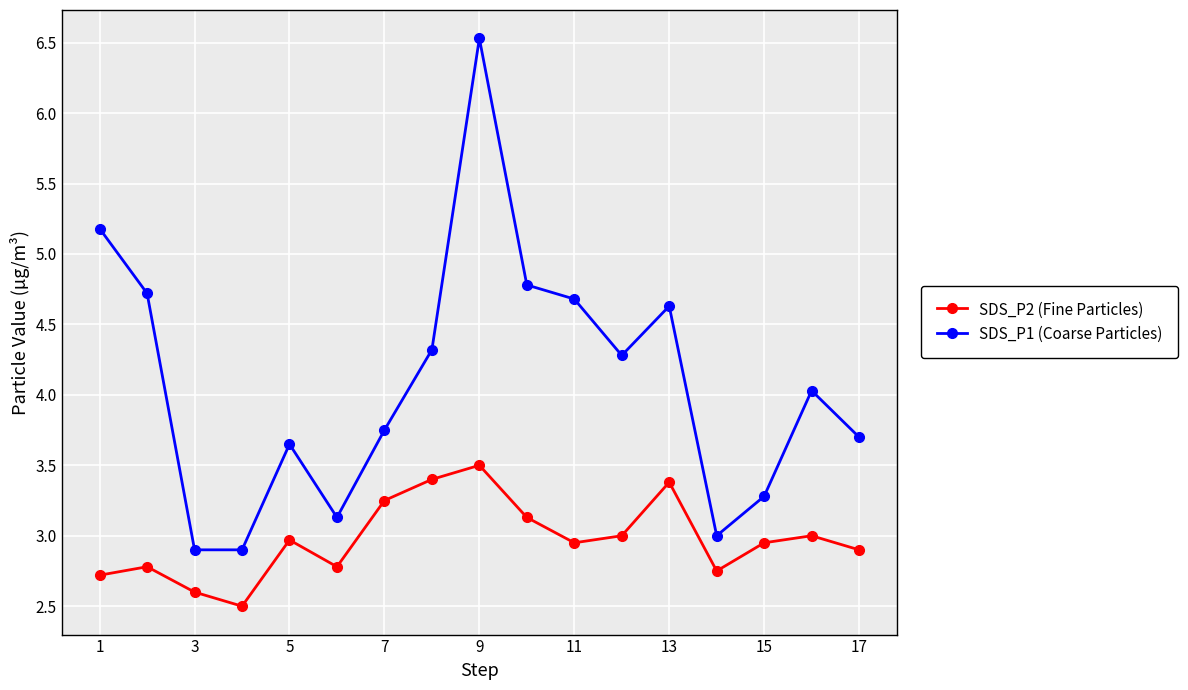

List the series in order of their overall mean, lowest first.

SDS_P2 (Fine Particles), SDS_P1 (Coarse Particles)